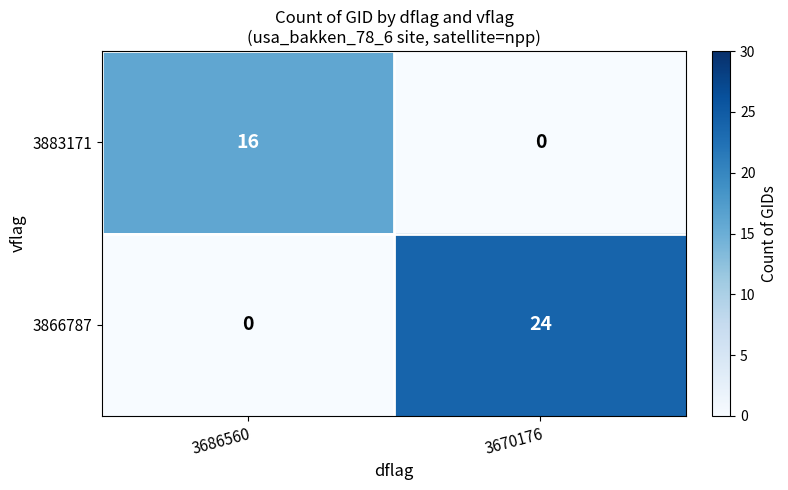

What is the spread (max minus min) of values at 3686560?

16